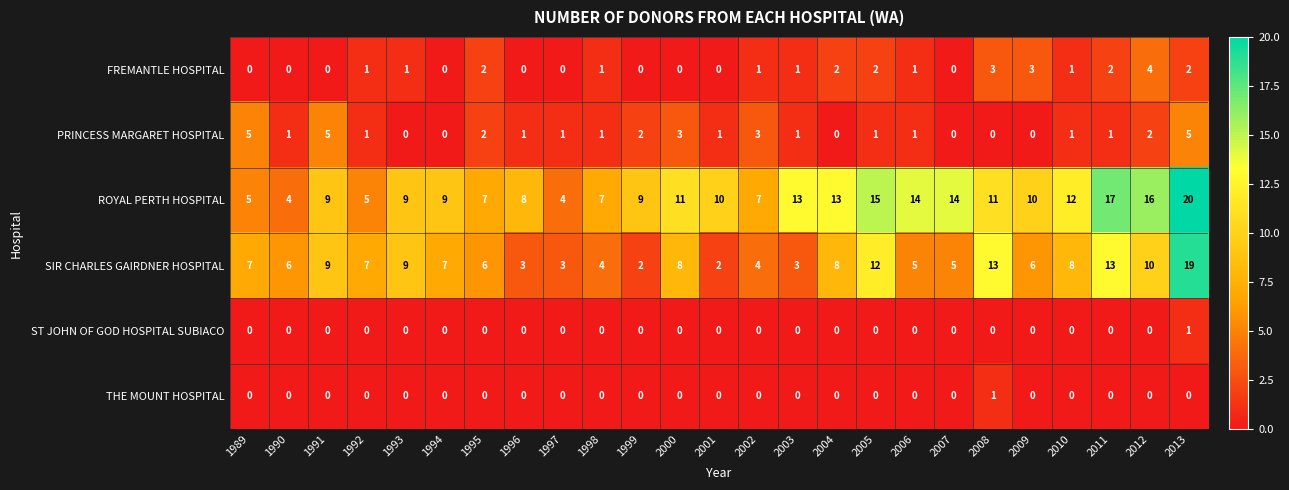

What is the difference between the maximum and second lowest values in the SIR CHARLES GAIRDNER HOSPITAL series?

17